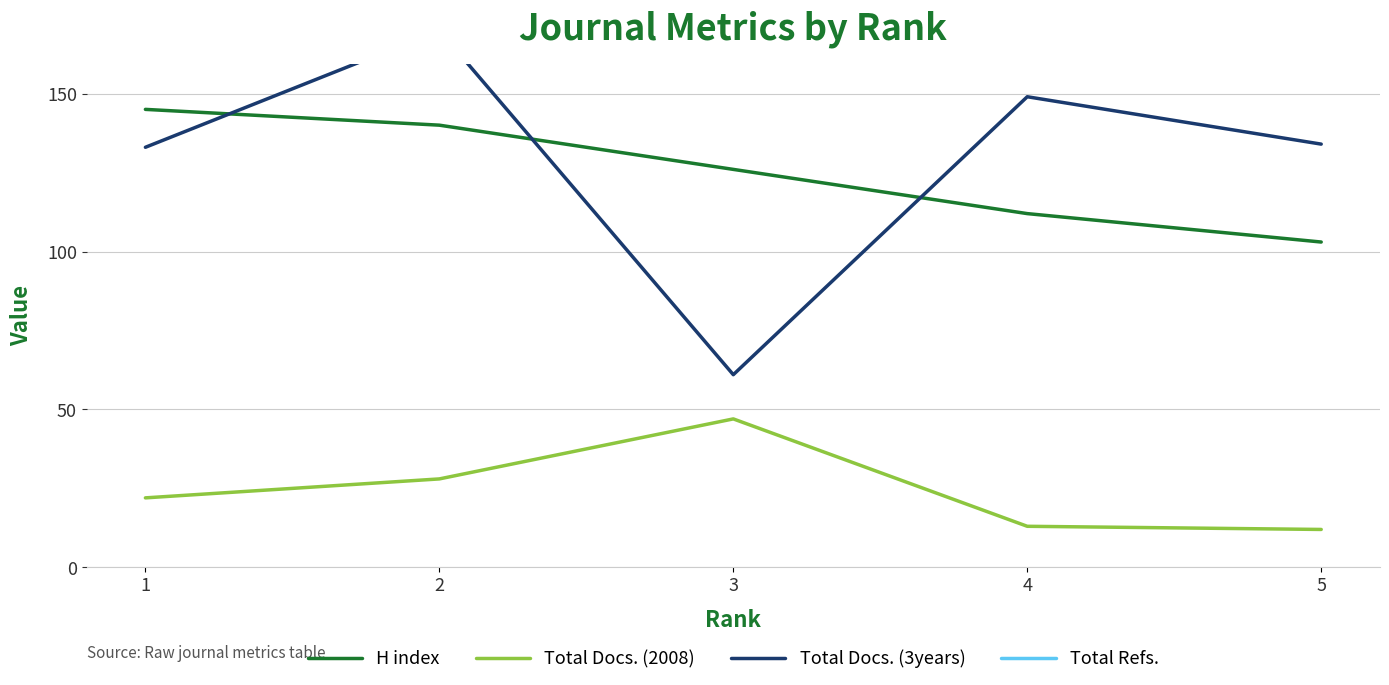

What is the sum of all Total Docs. (2008) values?

122